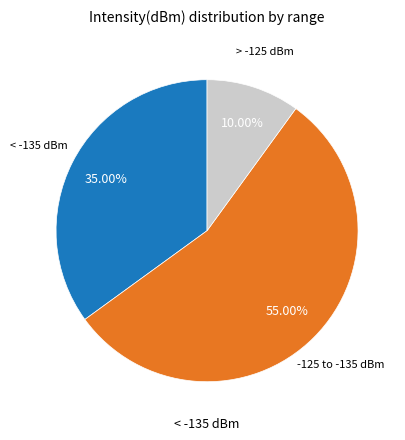

Does any single category account for the majority?

Yes